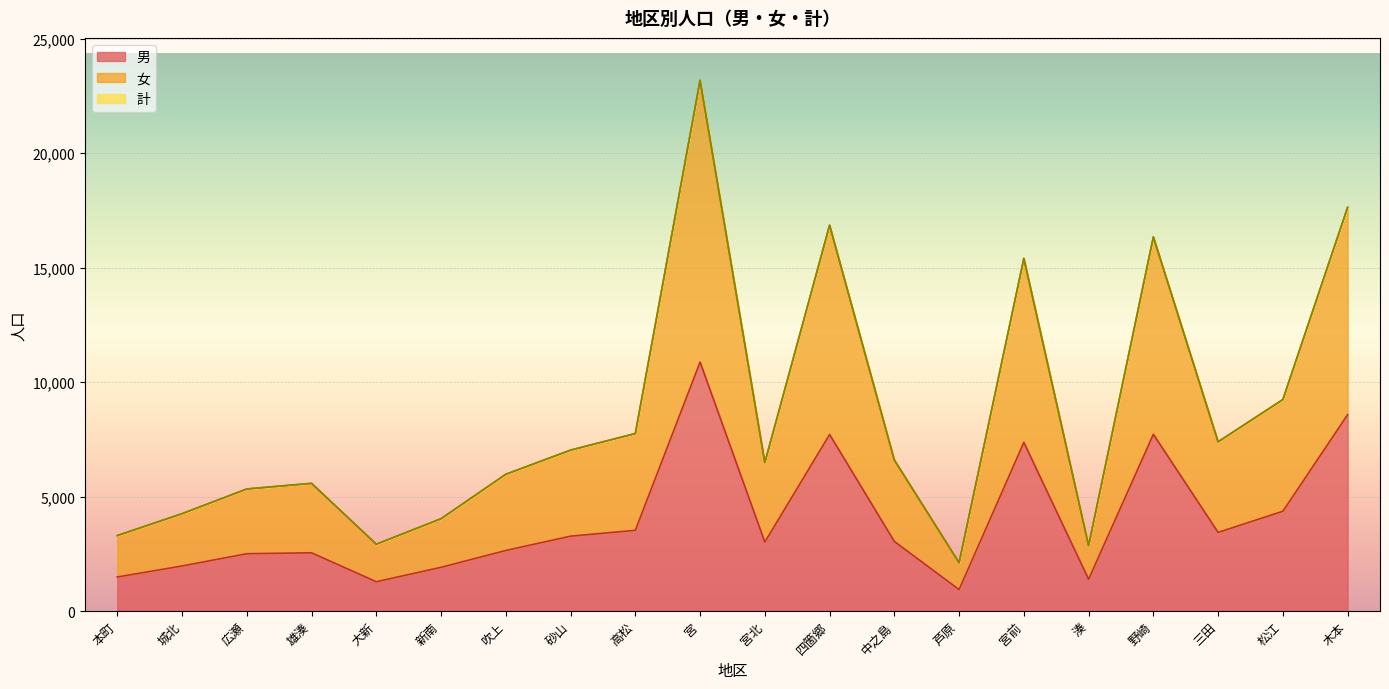

True or false: 計 and 女 cross at least once.

False